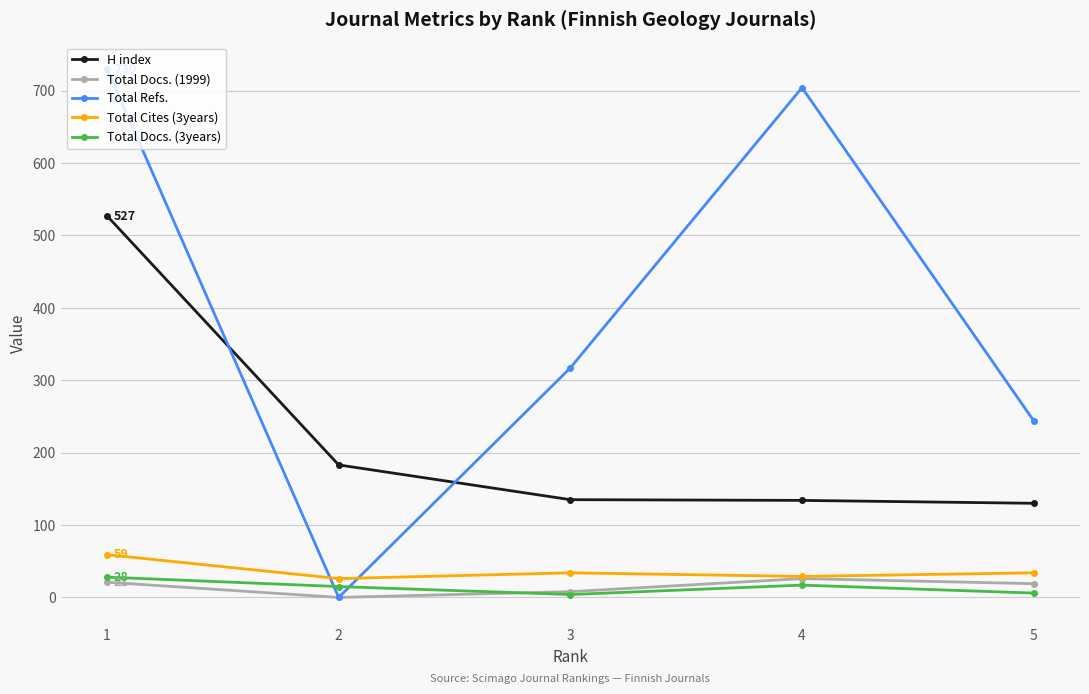

Where is the first local maximum for Total Refs.?

4